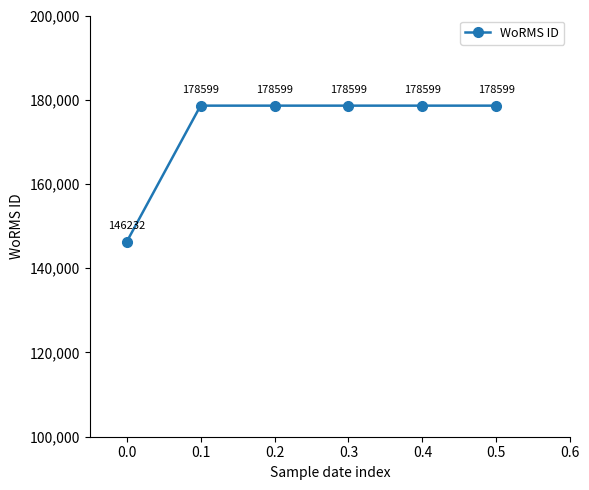

Approximately how many times larger is the value at 0.5 compared to 0.1?

1.0